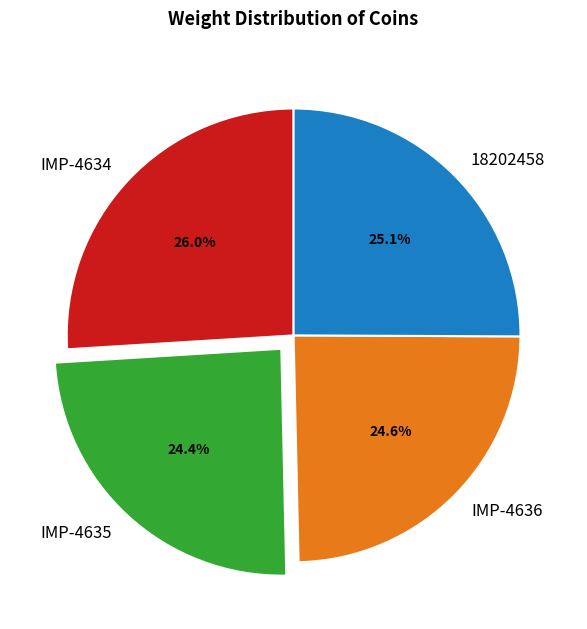

What portion of the pie excludes IMP-4634?

74.0%